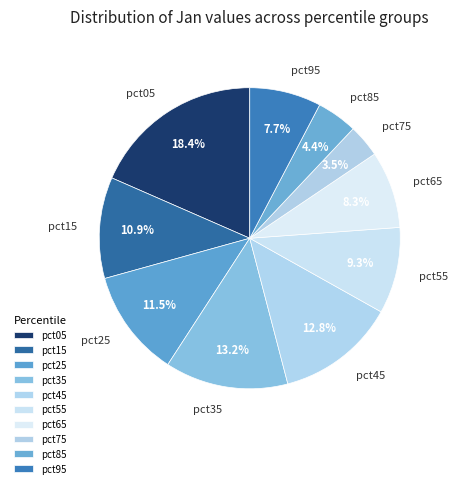

Which has a higher value, pct85 or pct65?

pct65